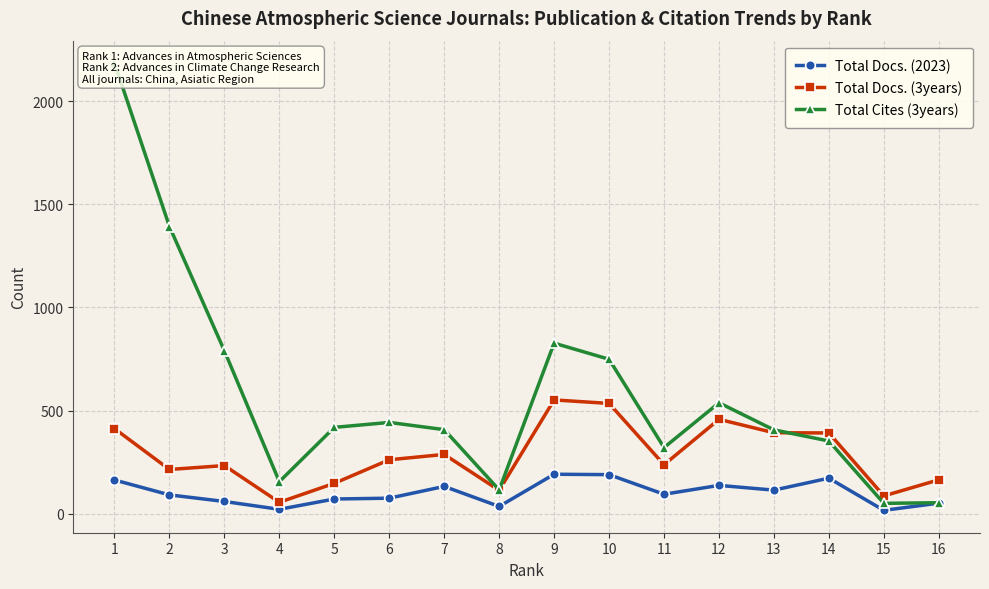

What is the difference between the second highest and second lowest values in the Total Cites (3years) series?

1338